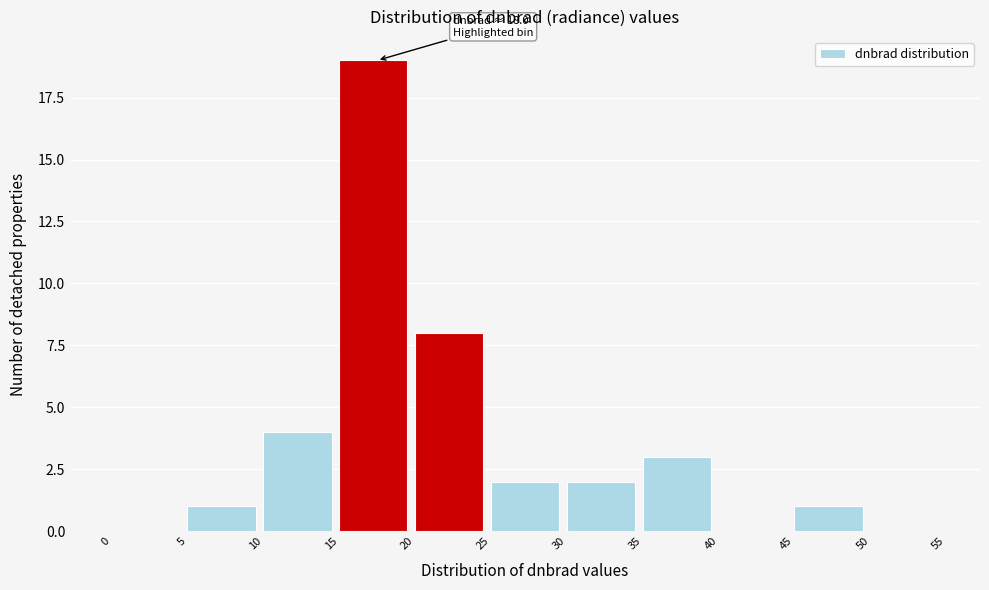

Which range on the x-axis has the tallest bar?

15 to 20